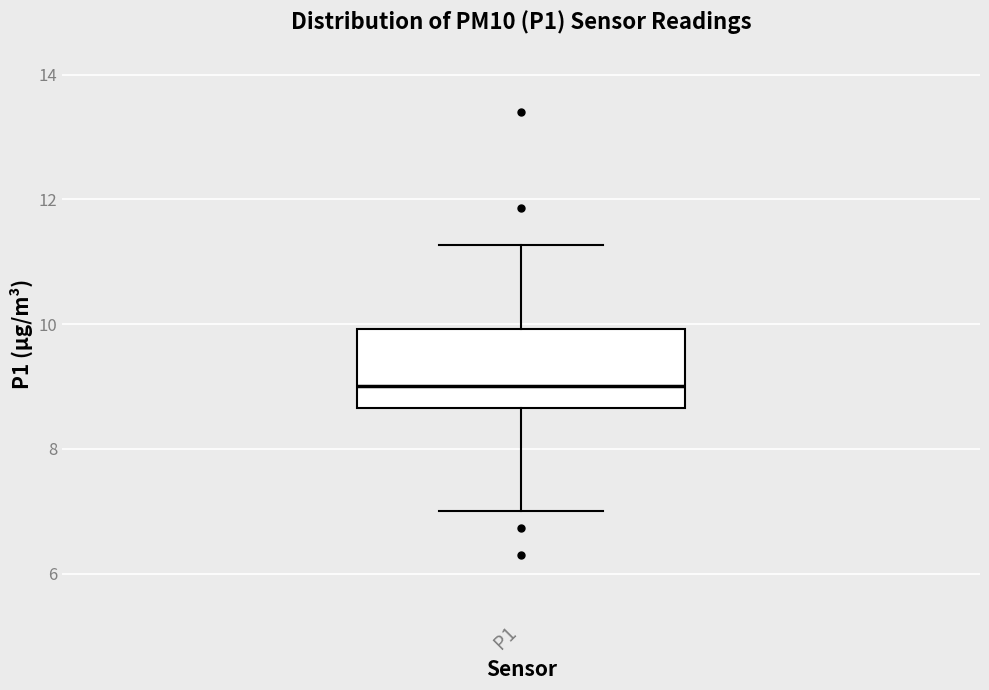

Read this box plot against the y-axis: the position of the median line, the range covered by the box, and the ends of both whiskers. The values are not printed on the chart, so give them approximately, as read against the axis.

median 9.0, box 8.6 to 10.0, whiskers 7.0 to 11.2